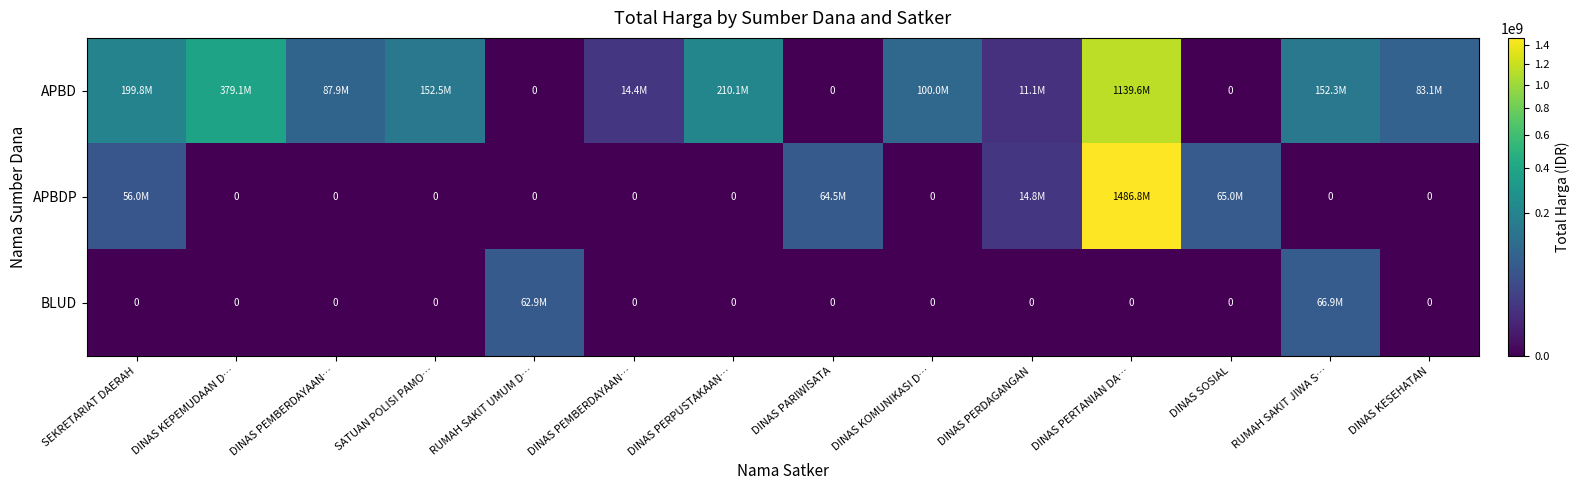

True or false: BLUD has a value of 0 at DINAS PEMBERDAYAAN….

True